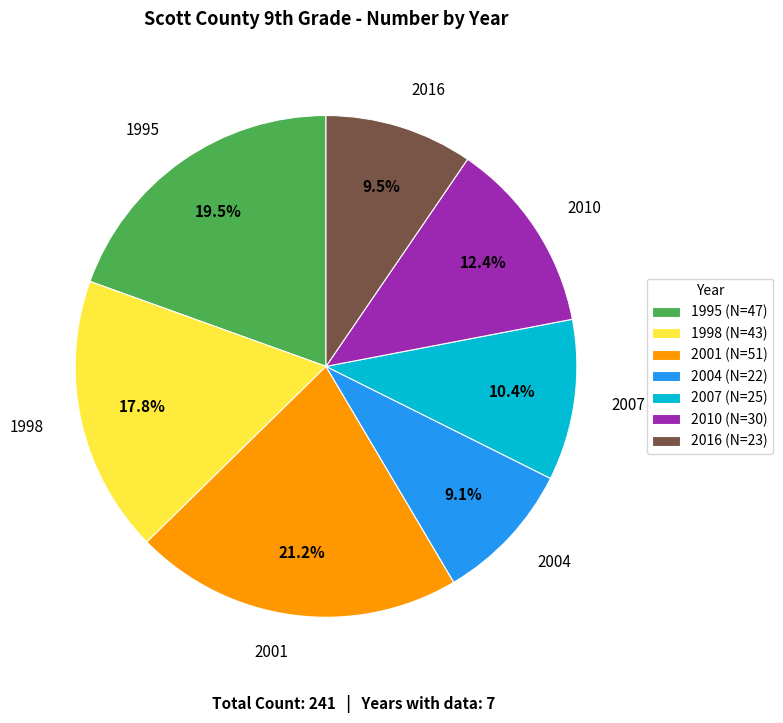

Which category has the biggest portion of the pie?

2001